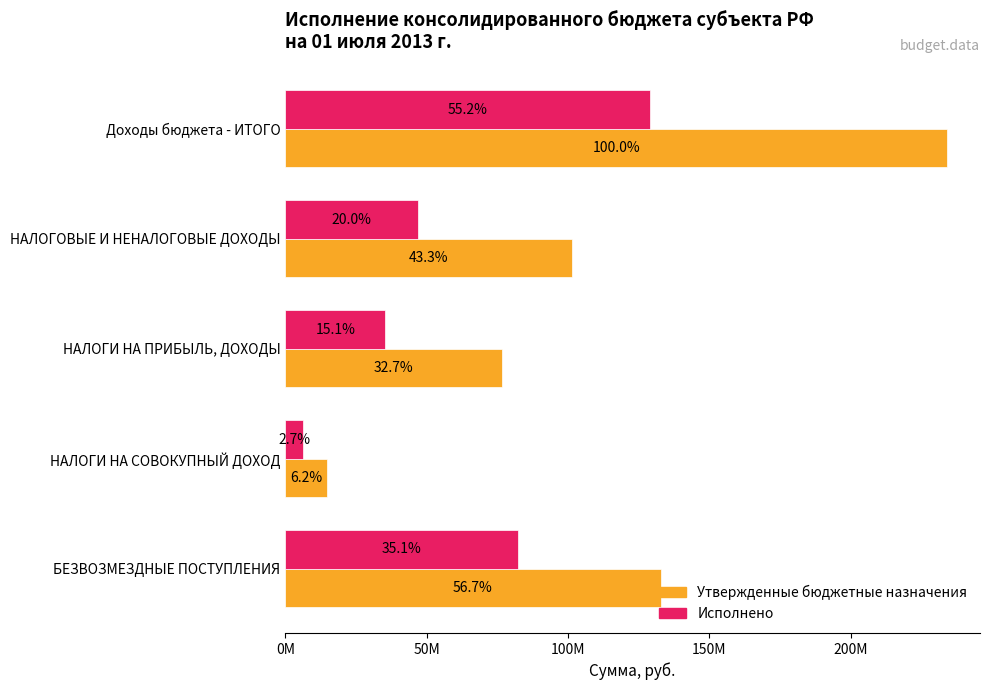

What are all the series names shown in the legend?

Утвержденные бюджетные назначения, Исполнено